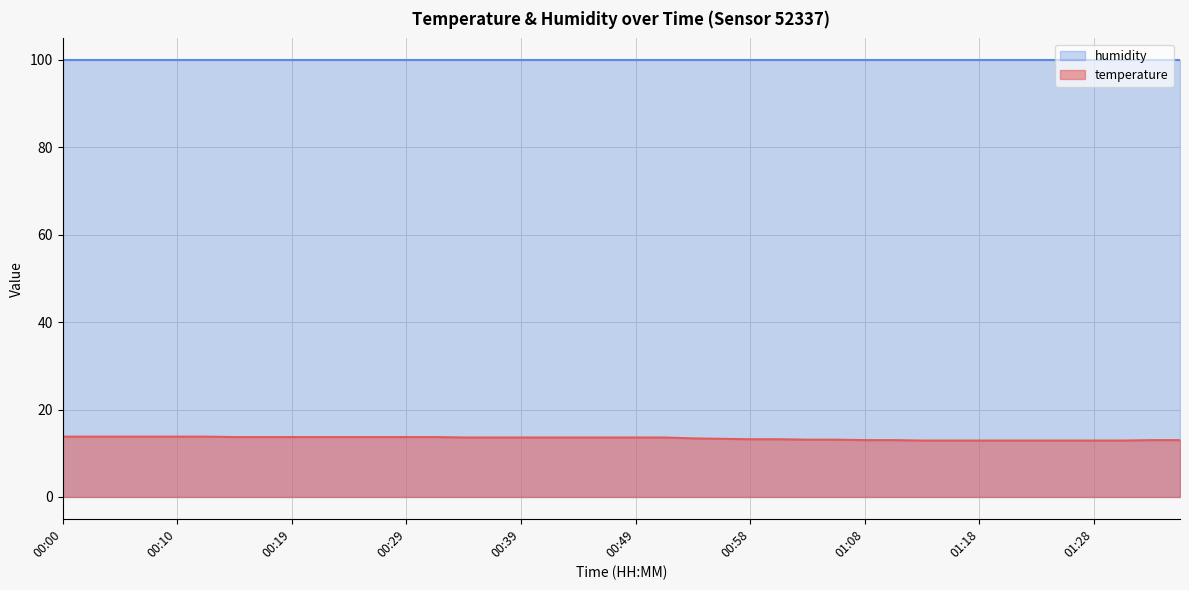

At which label is the value closest to 13?

01:08